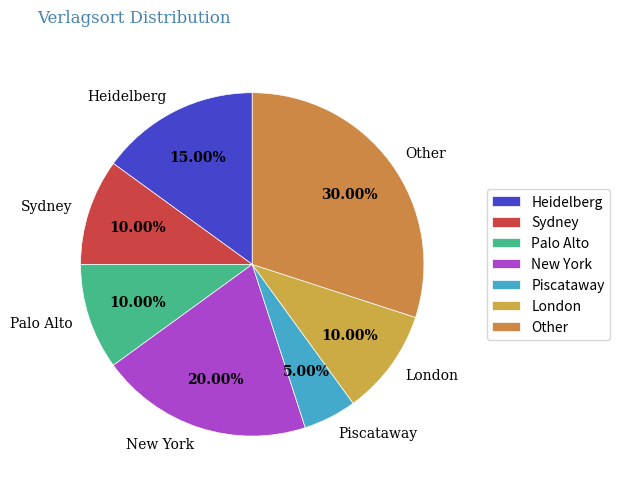

To the nearest percent, what is the difference between the largest and smallest slice percentages?

25%